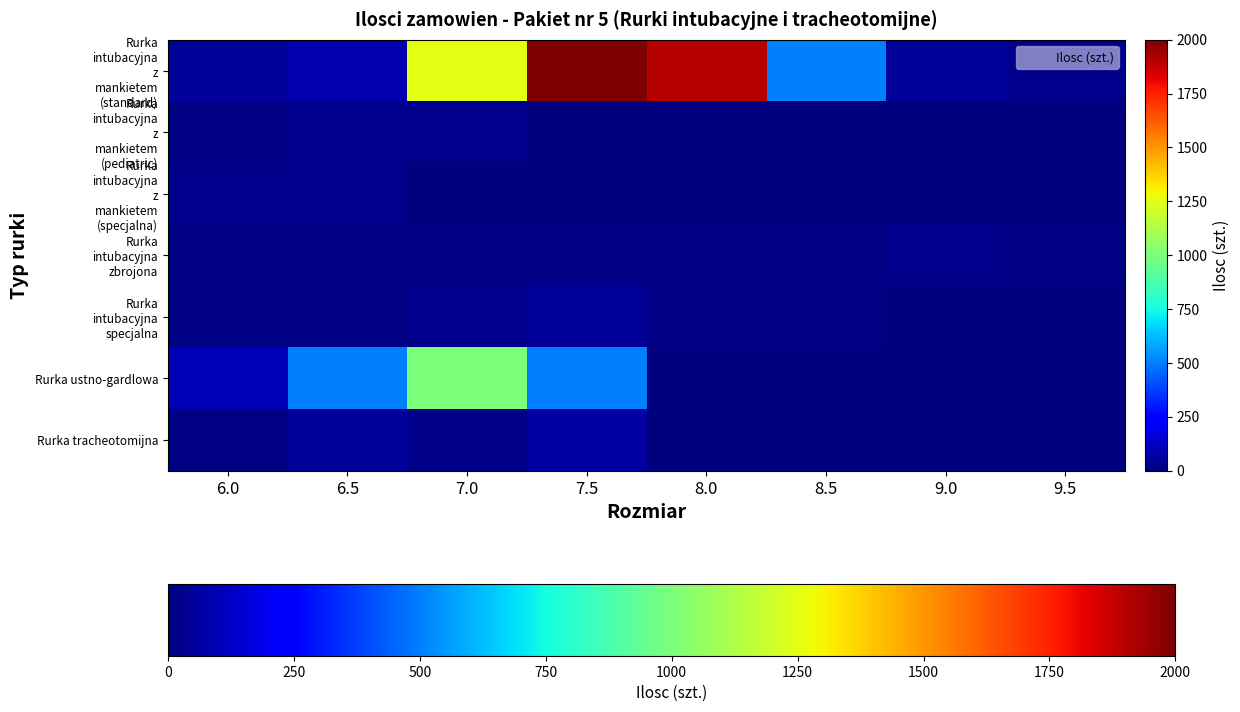

Rank the series by their maximum value, from lowest to highest.

Rurka intubacyjna z mankietem (pediatric), Rurka intubacyjna z mankietem (specjalna), Rurka intubacyjna zbrojona, Rurka intubacyjna specjalna, Rurka tracheotomijna, Rurka ustno-gardlowa, Rurka intubacyjna z mankietem (standard)